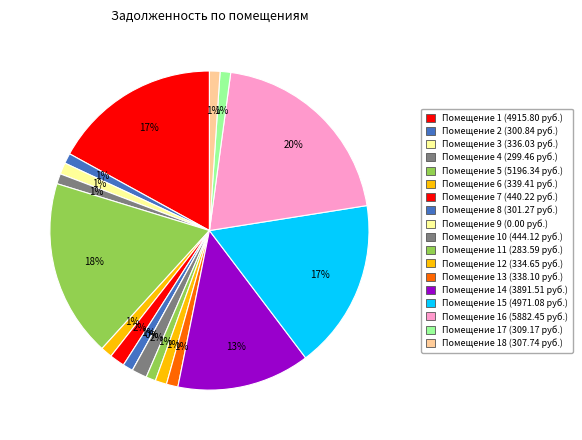

What is the ratio of the value at 1 to the value at 17?

15.9